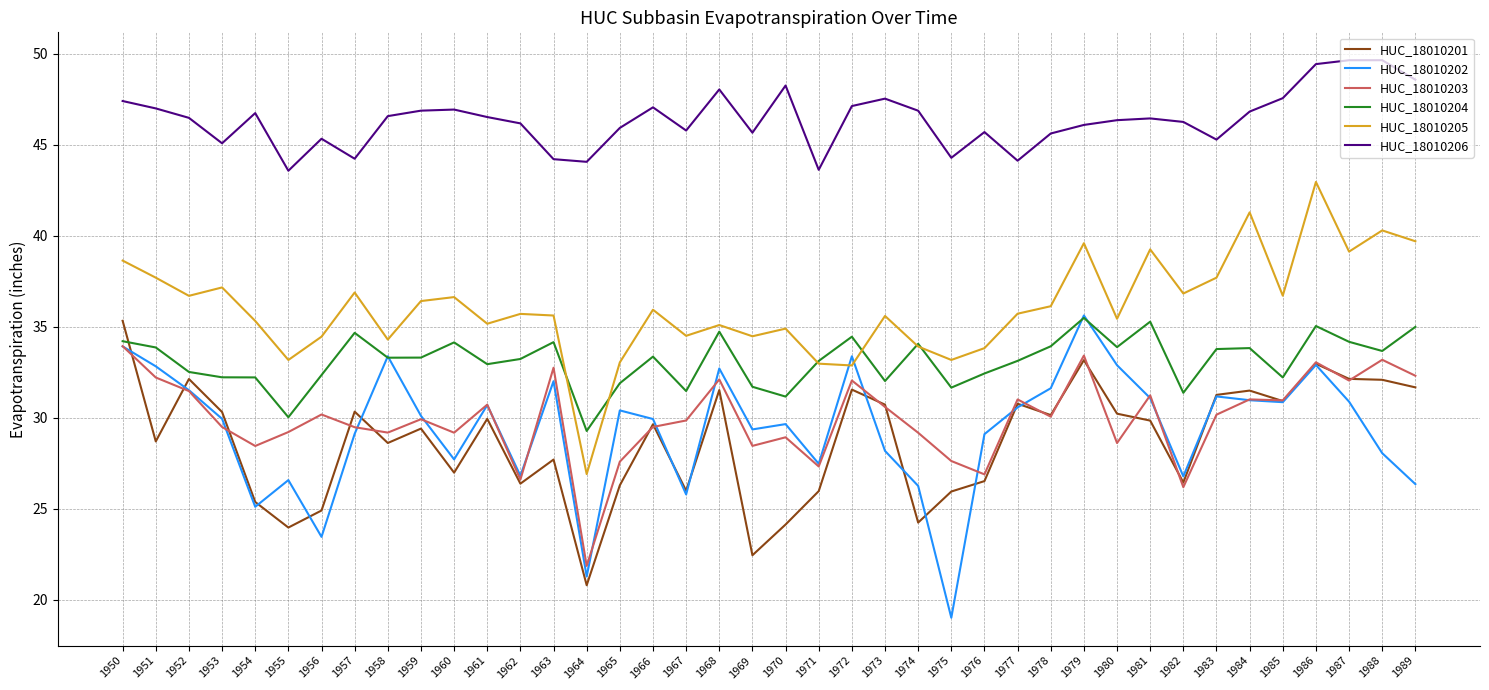

How many lines are shown in the chart?

6